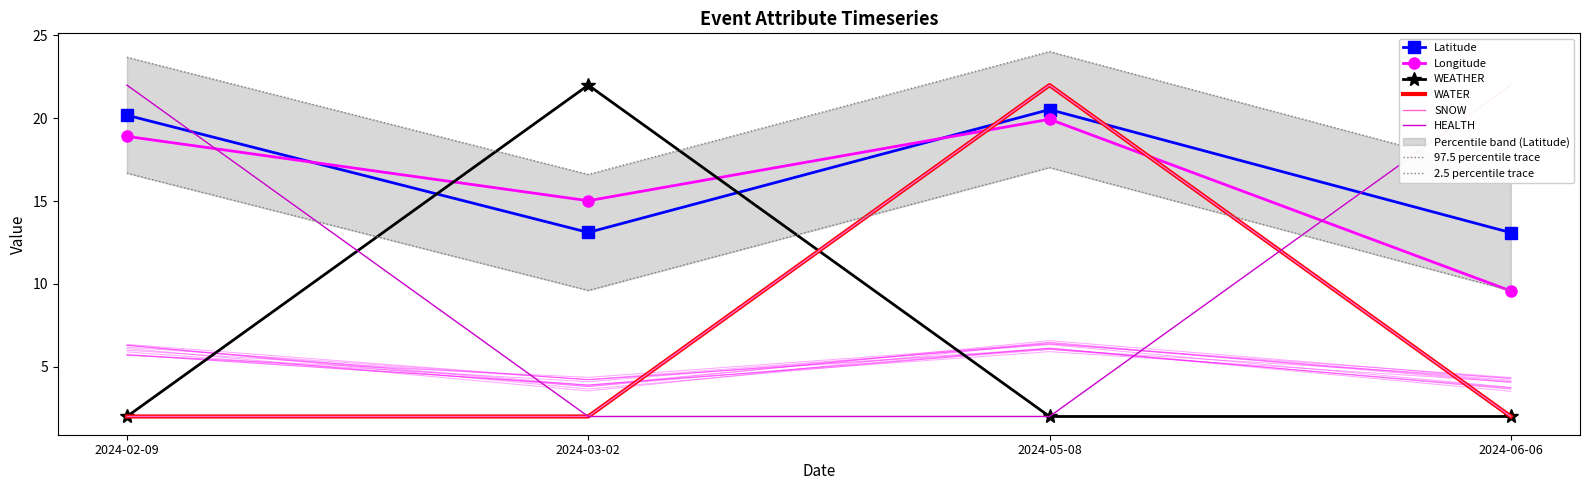

Count the number of categories in the chart.

4